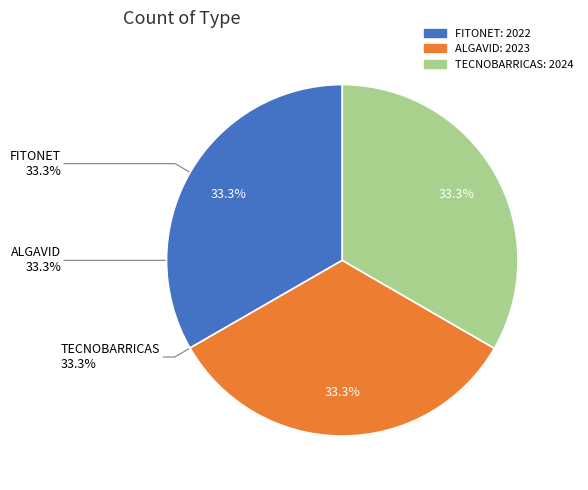

Is there any slice that represents more than half of the pie?

No